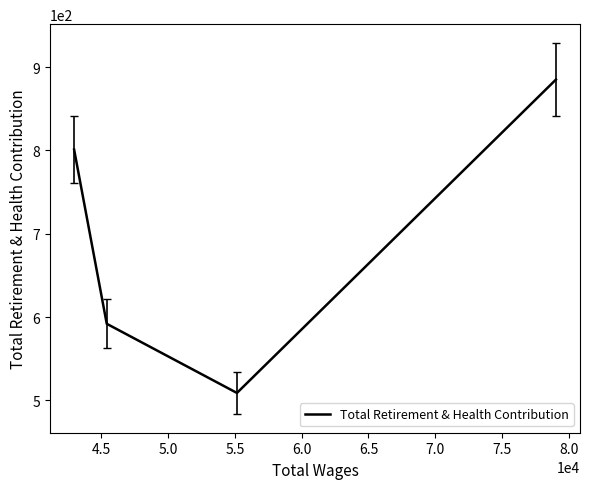

What is the difference between the maximum and minimum values?

376